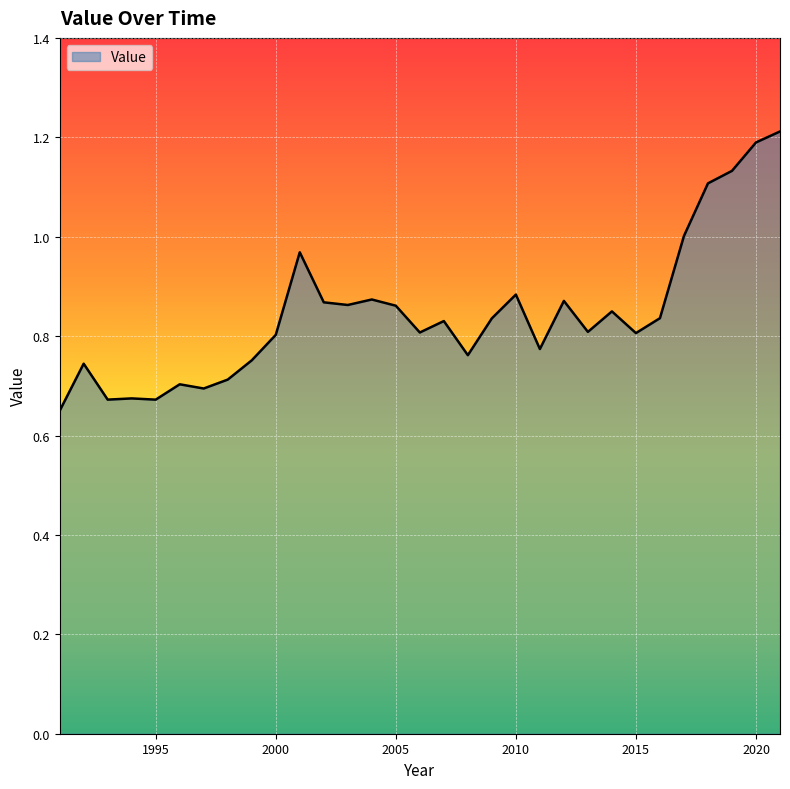

What is the maximum value shown in the chart?

1.2